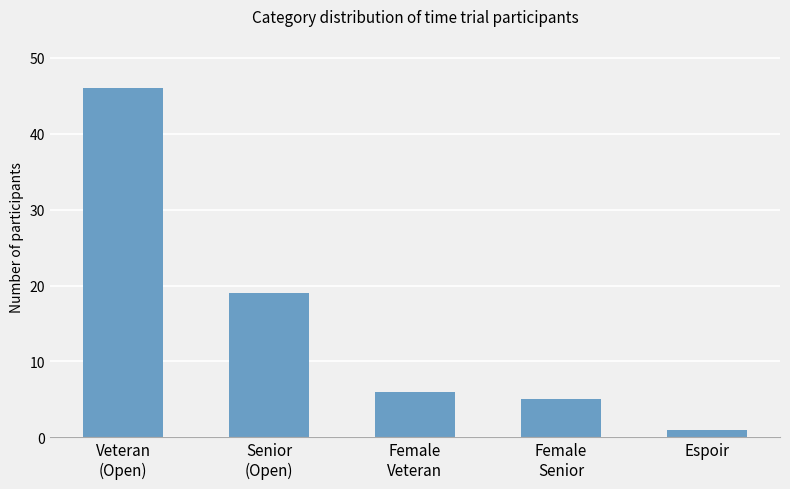

List the labels in order of value, smallest first.

Espoir, Female
Senior, Female
Veteran, Senior
(Open), Veteran
(Open)